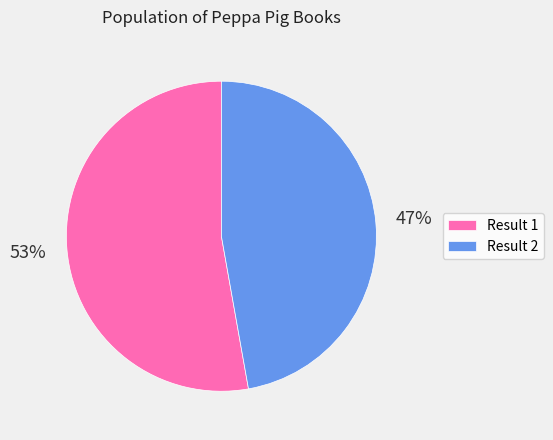

To the nearest percent, what is the difference between the Result 2 and Result 1 slice percentages?

6%